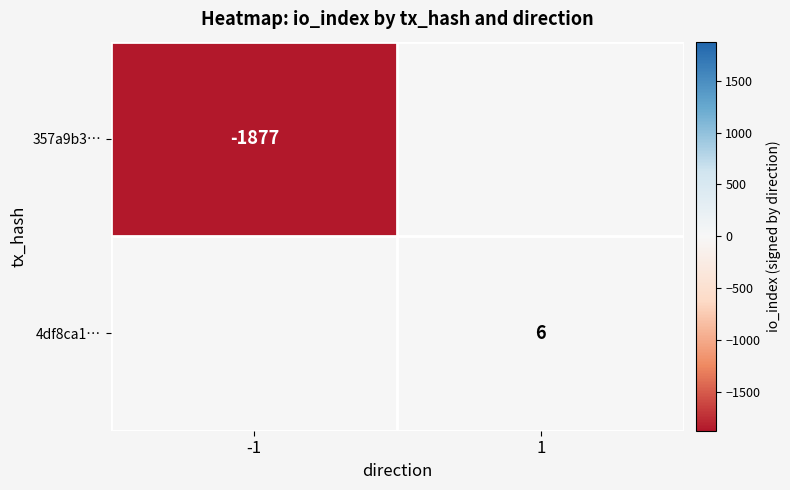

Is it true that 357a9b3… equals -1877 at -1?

True